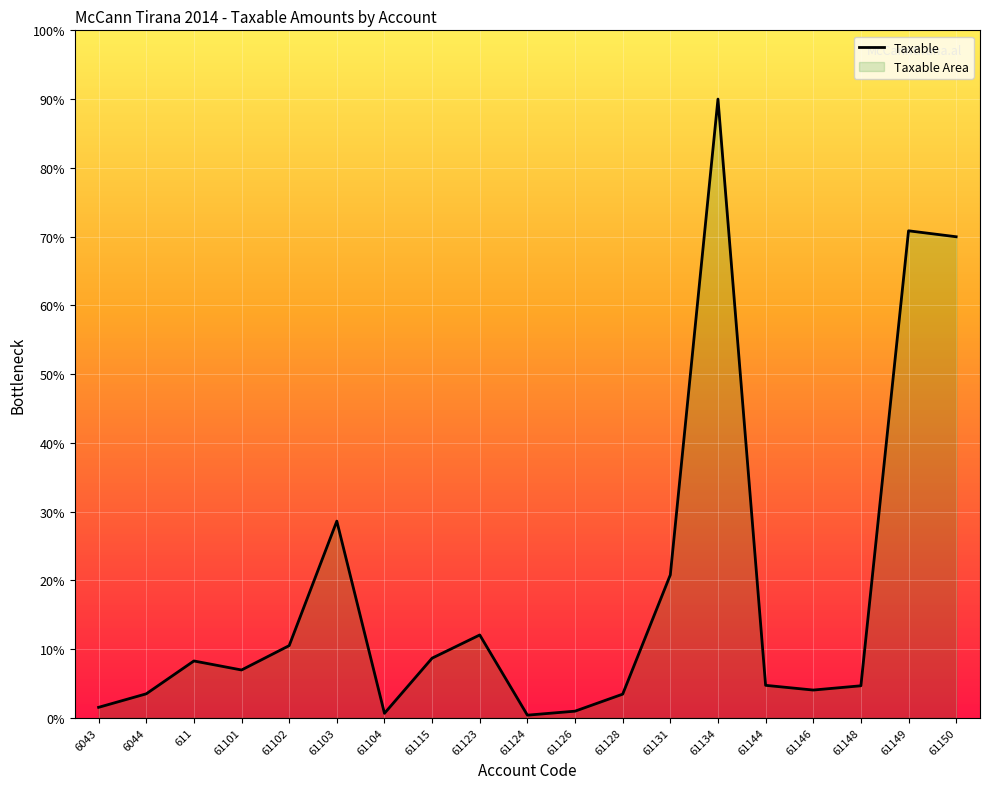

Reading left to right, list all the values displayed in this chart.

247724.8	569543.9	1352407.9	1137553.2	1717800.0	4683835.4	104841.0	1419415.7	1971943.6	61195.1	156410.1	561785.9	3403608.6	14738981.2	771845.6	659424.6	761390.1	11600697.9	11458884.8